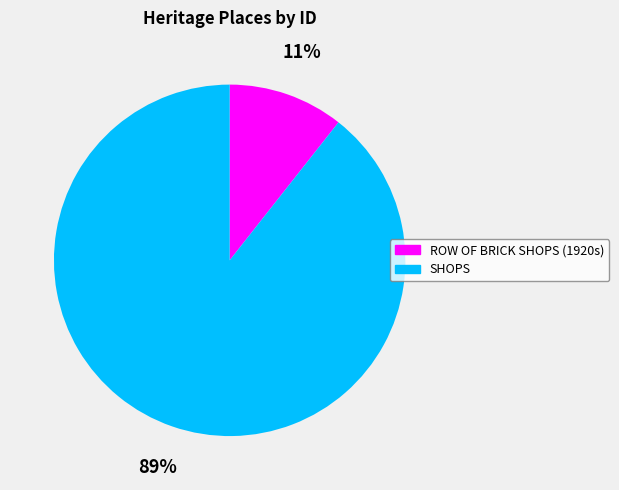

The SHOPS slice represents 78% of the pie. True or false?

False